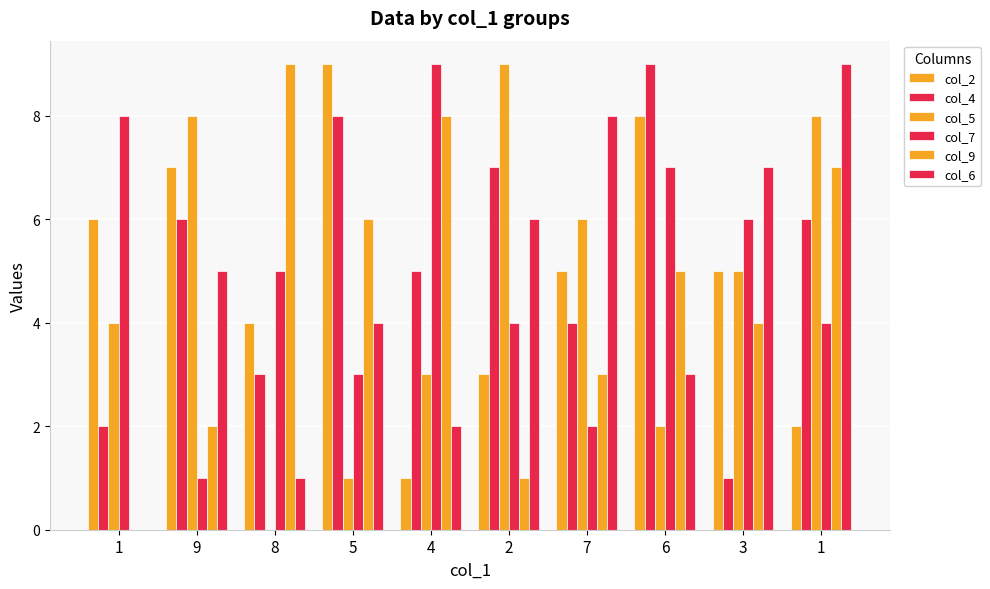

How many groups of bars are there?

10